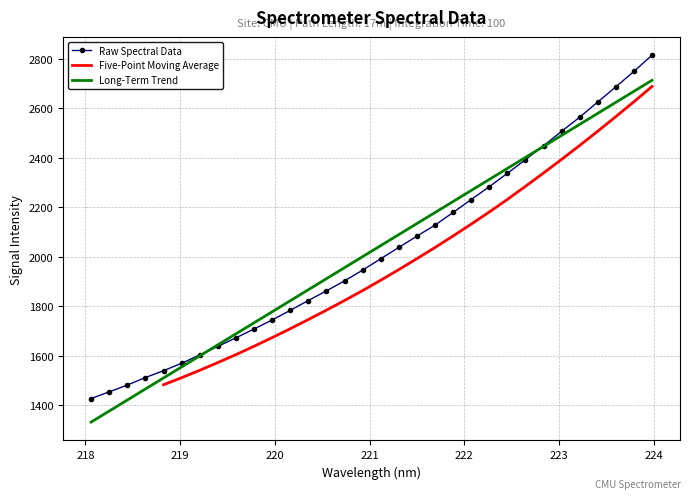

How many data points in Five-Point Moving Average are above 1904?

16